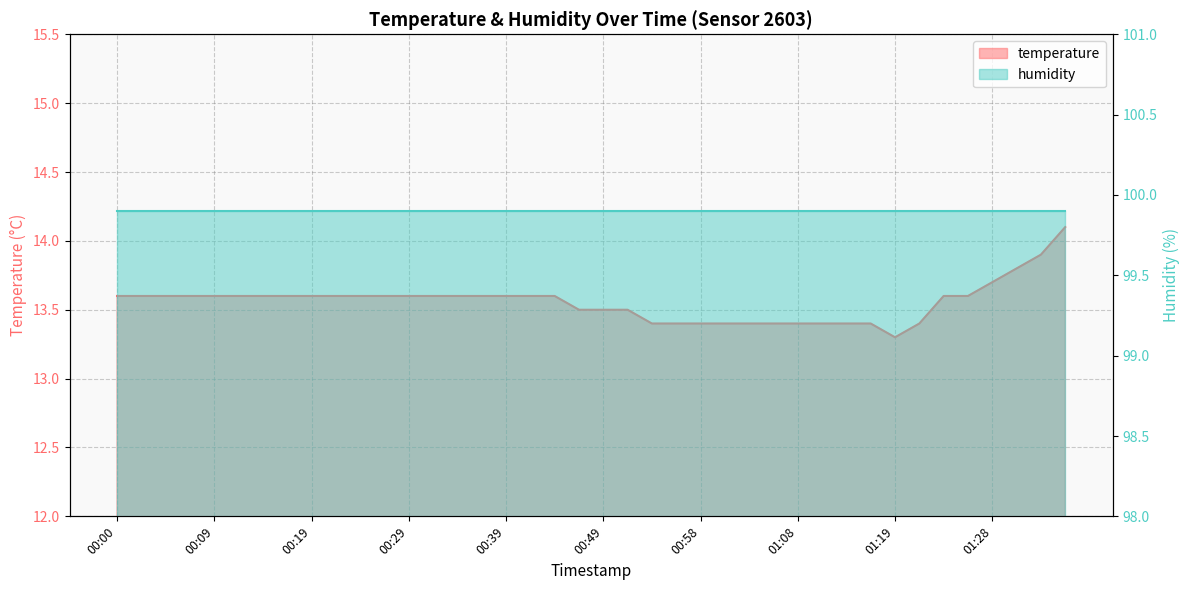

Reading left to right, what are all the values shown in this chart?

13.6	13.6	13.6	13.6	13.6	13.6	13.6	13.6	13.6	13.6	13.6	13.6	13.6	13.6	13.6	13.6	13.6	13.6	13.6	13.5	13.5	13.5	13.4	13.4	13.4	13.4	13.4	13.4	13.4	13.4	13.4	13.4	13.3	13.4	13.6	13.6	13.7	13.8	13.9	14.1